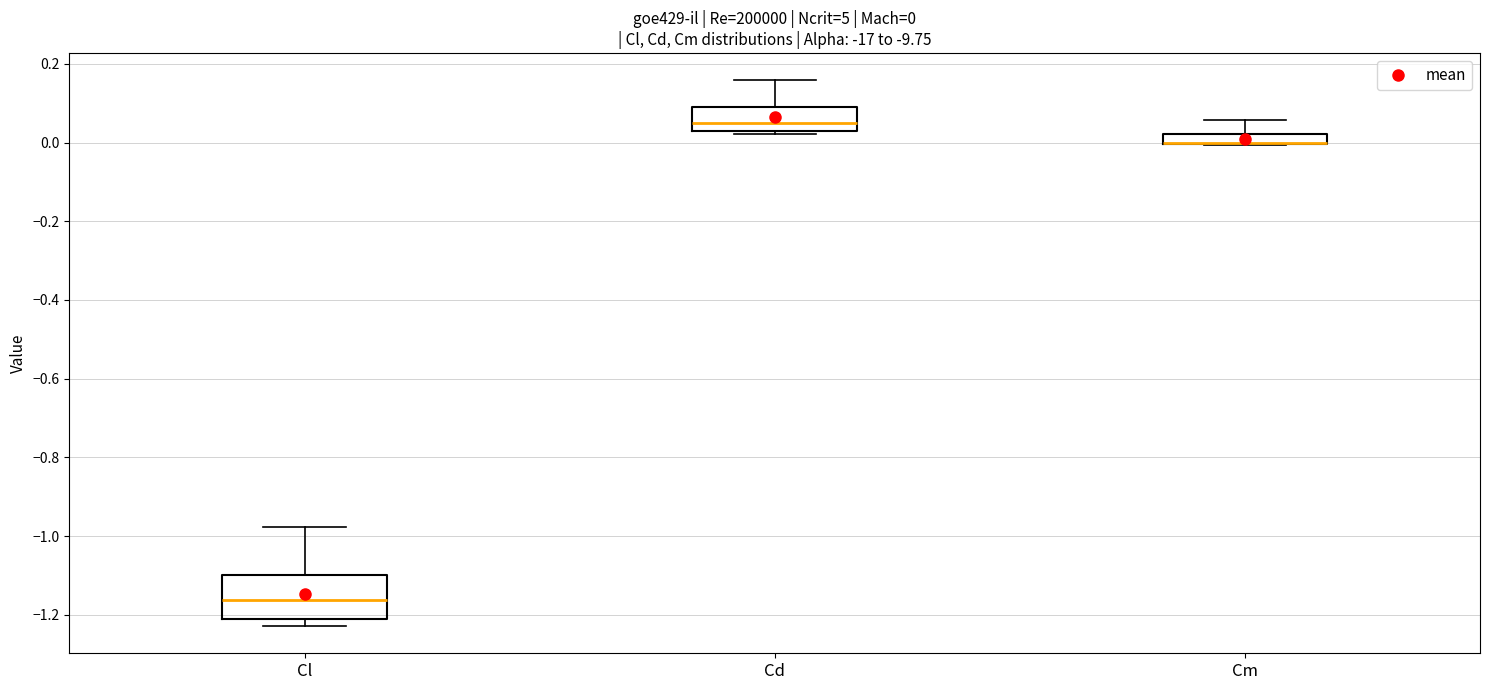

Which box is the tallest, from its lower edge to its upper edge?

Cl